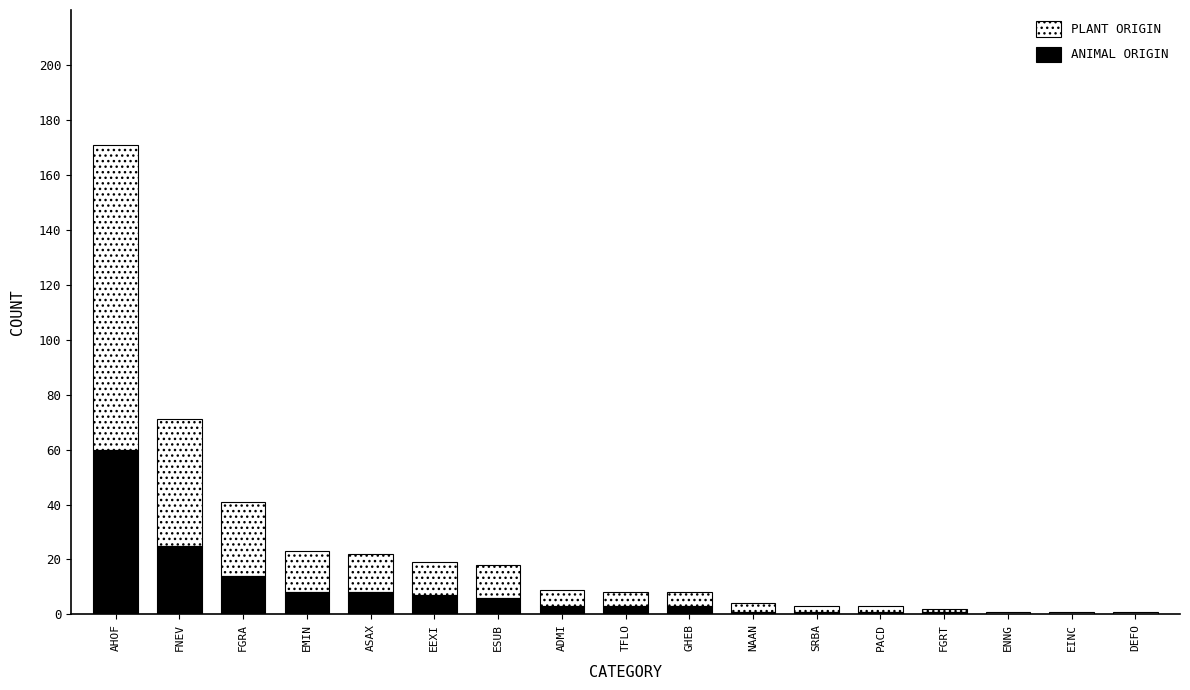

What is the maximum value for ANIMAL ORIGIN?

60